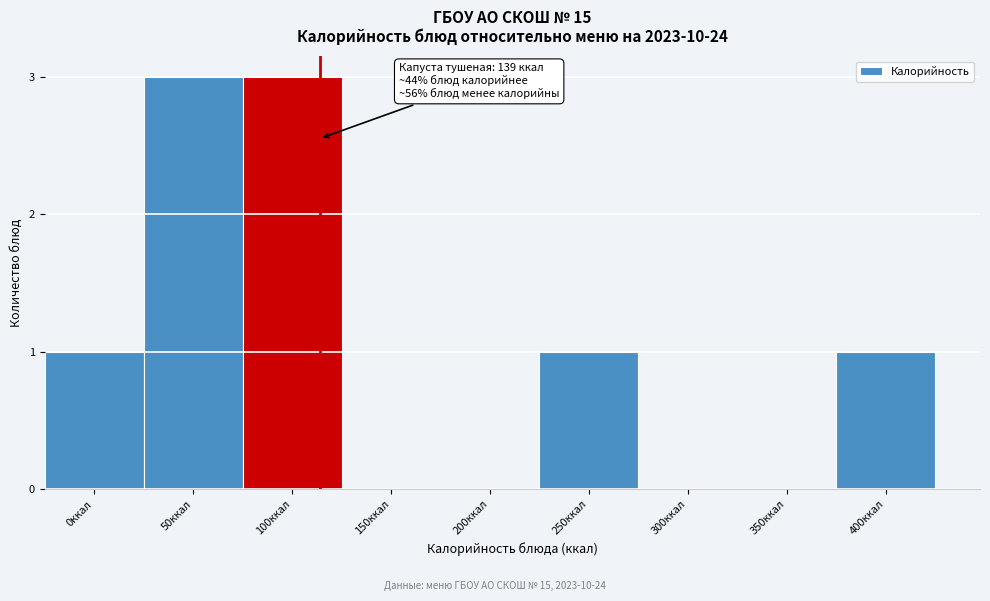

Reading right to left, transcribe all the data shown in this chart.

400ккал=1	350ккал=0	300ккал=0	250ккал=1	200ккал=0	150ккал=0	100ккал=3	50ккал=3	0ккал=1